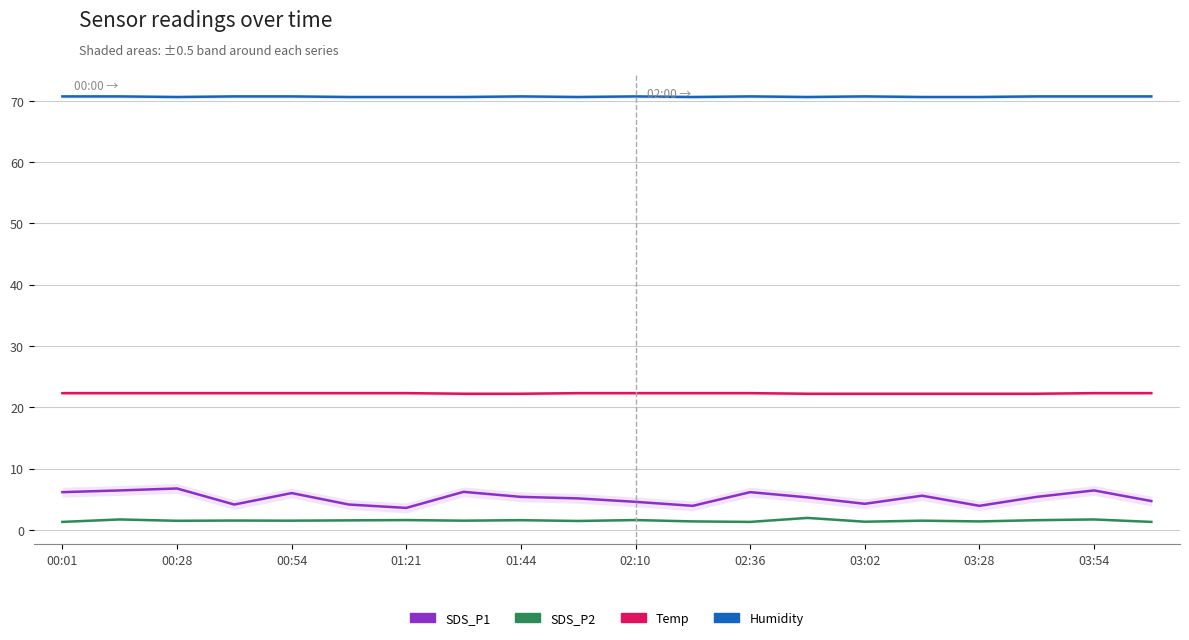

At which label does SDS_P1 first exceed 5?

00:01